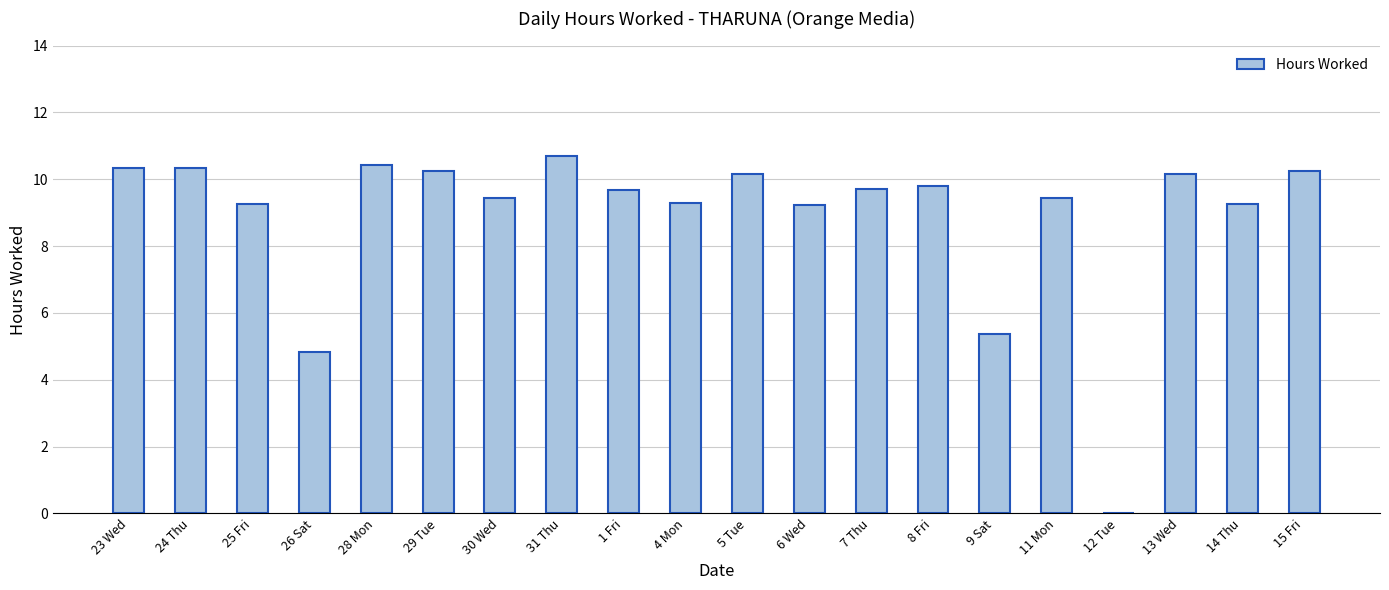

How many categories are shown in the chart?

20